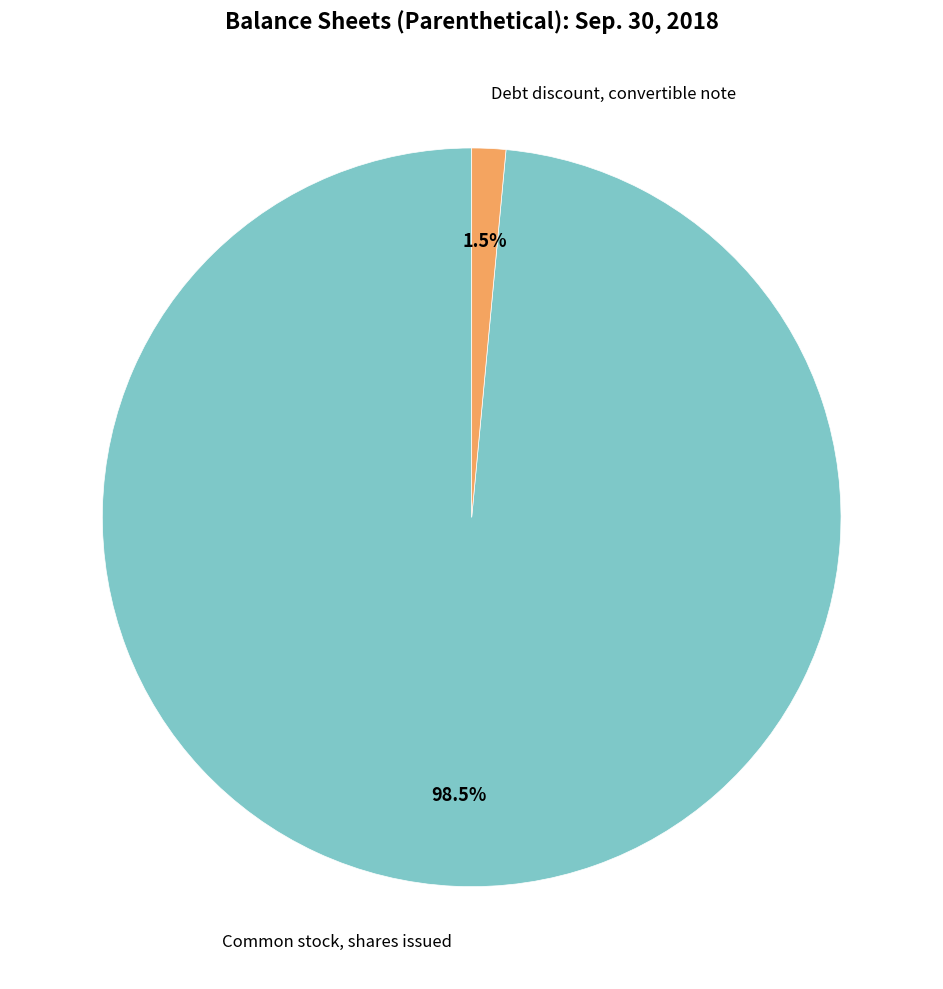

What is the largest slice in the pie chart?

Common stock, shares issued